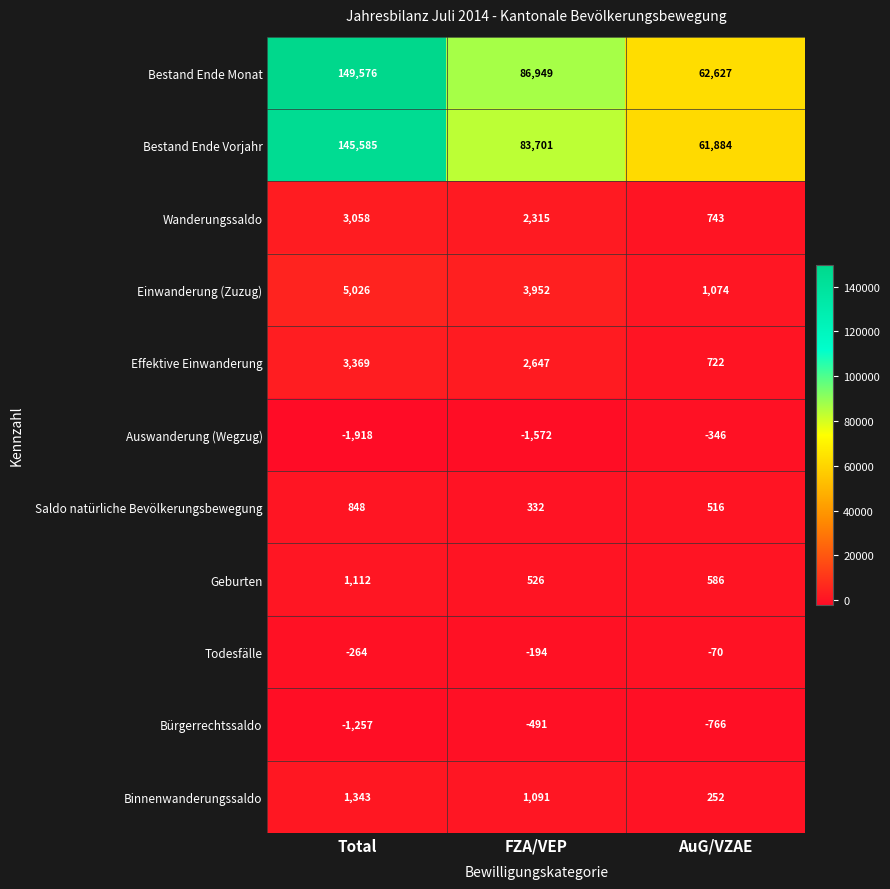

Which category has the lowest value in the Auswanderung (Wegzug) series?

Total